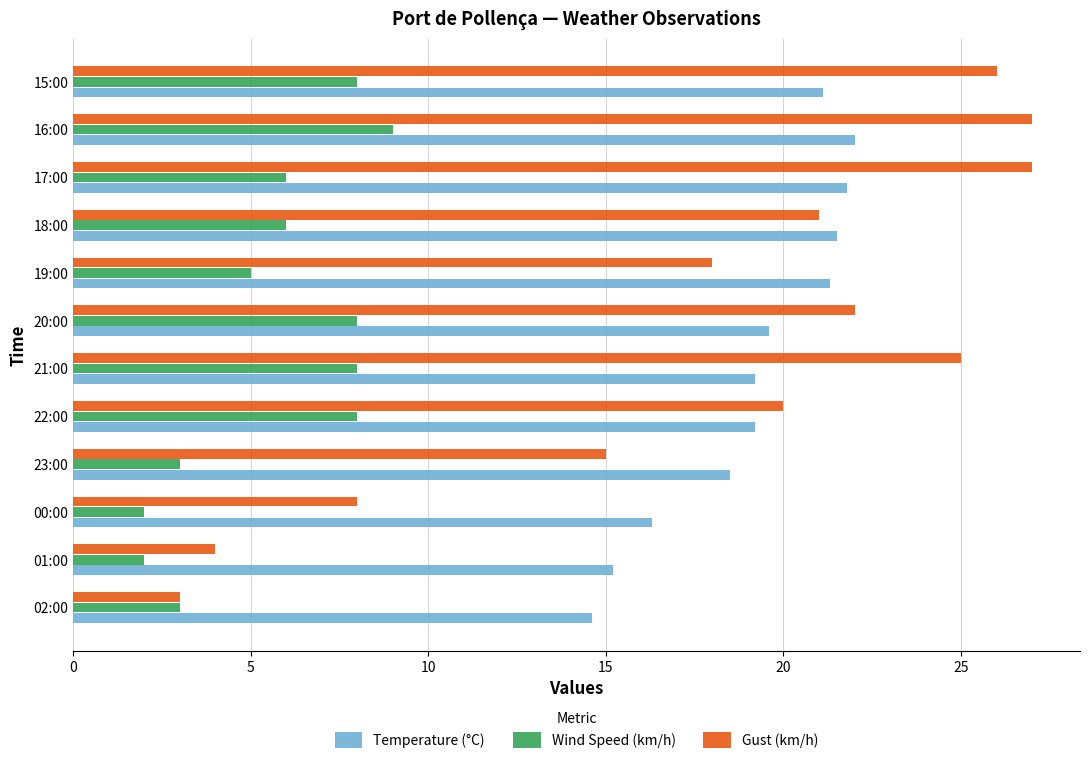

The Temperature (°C) series shows 22.5 at 00:00. True or false?

False